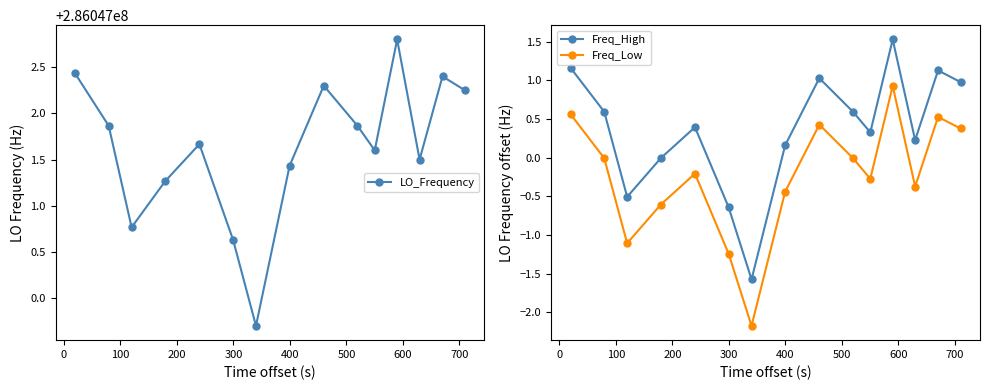

How many data points in LO_Frequency are less than 286047001?

3